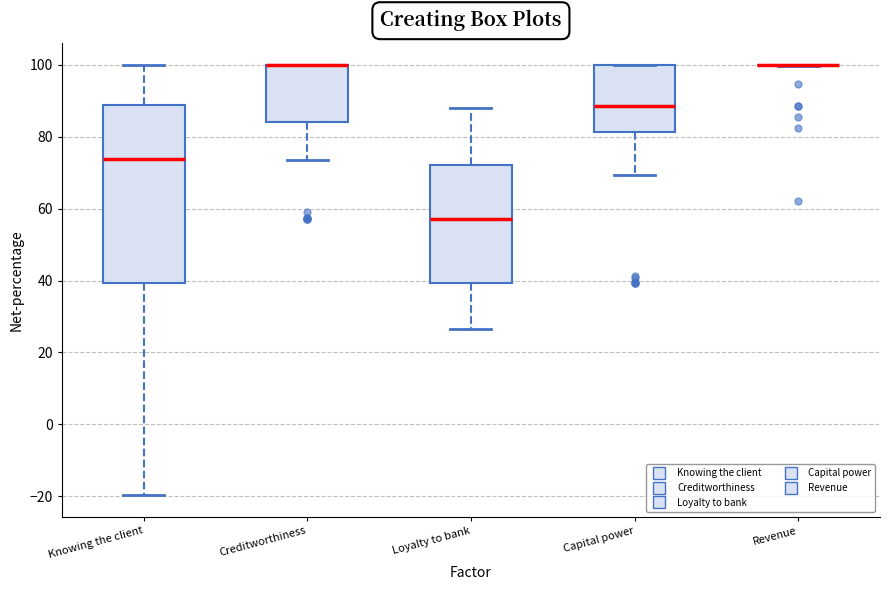

Where does the median line of the box for Loyalty to bank sit on the y-axis? The values are not printed on the chart, so give them approximately, as read against the axis.

58